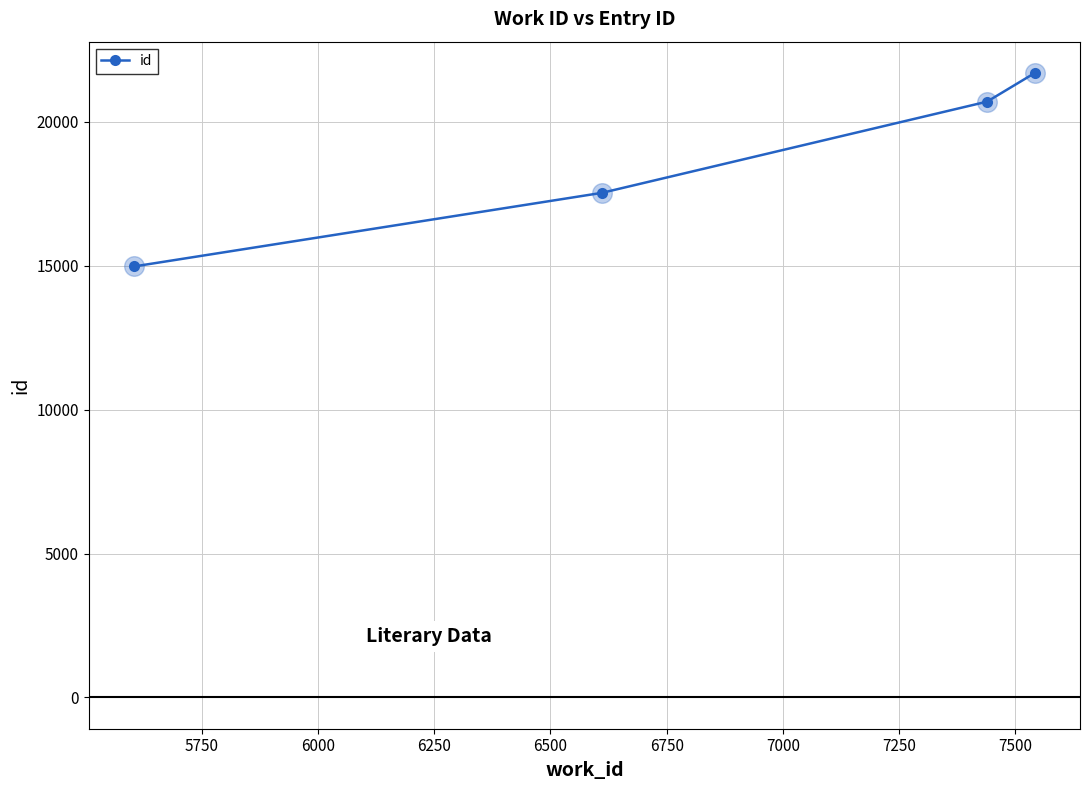

What is the greatest value displayed?

21702